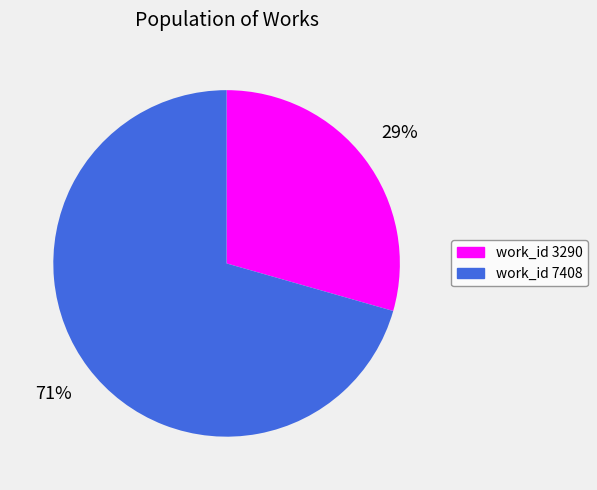

Is there any slice that represents more than half of the pie?

Yes